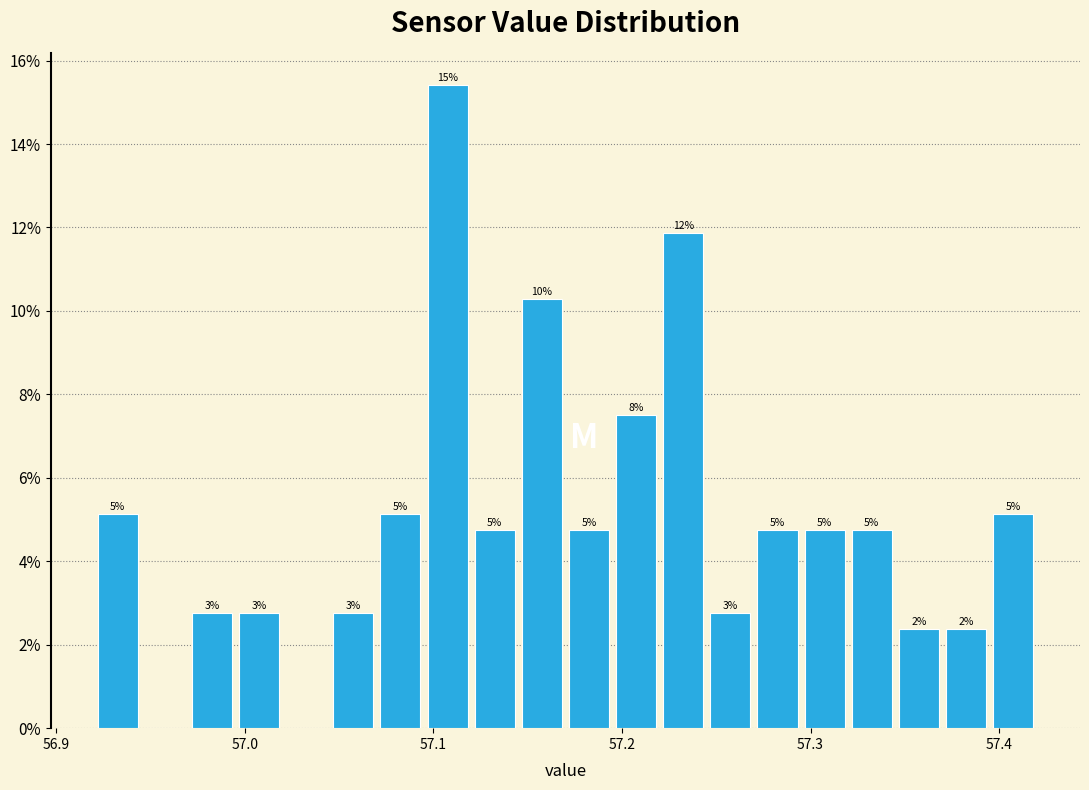

Read against the x-axis, roughly where is the centre of the tallest bar?

57.11